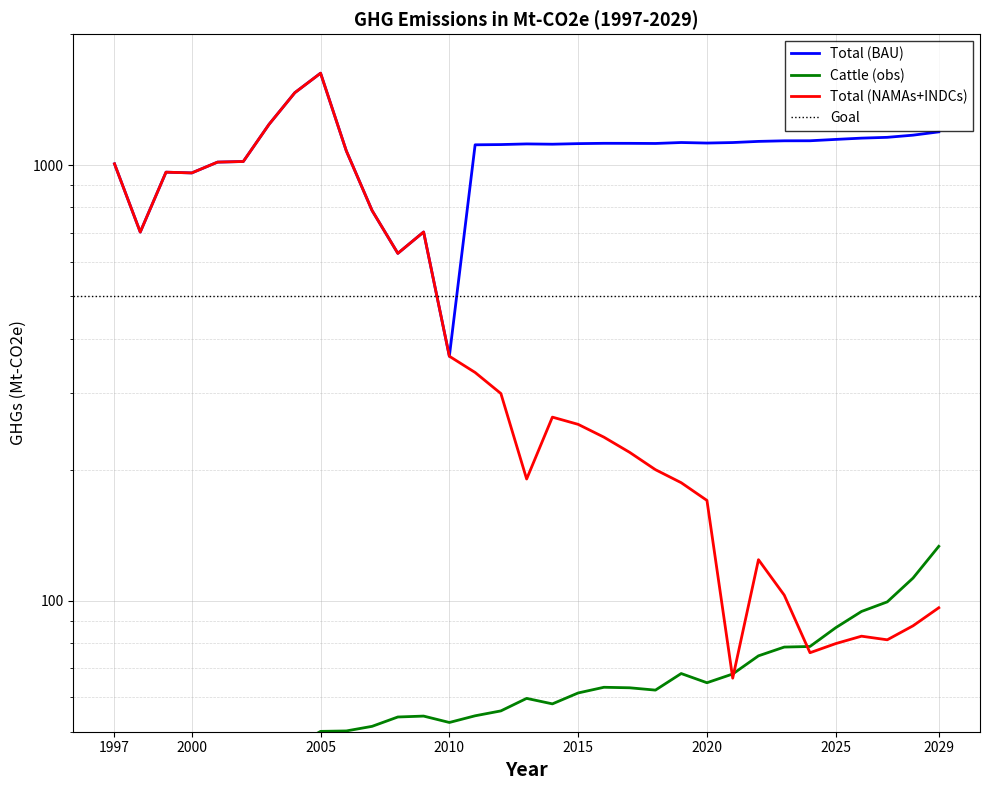

What is the average value of the Total (BAU) series?

1064.7